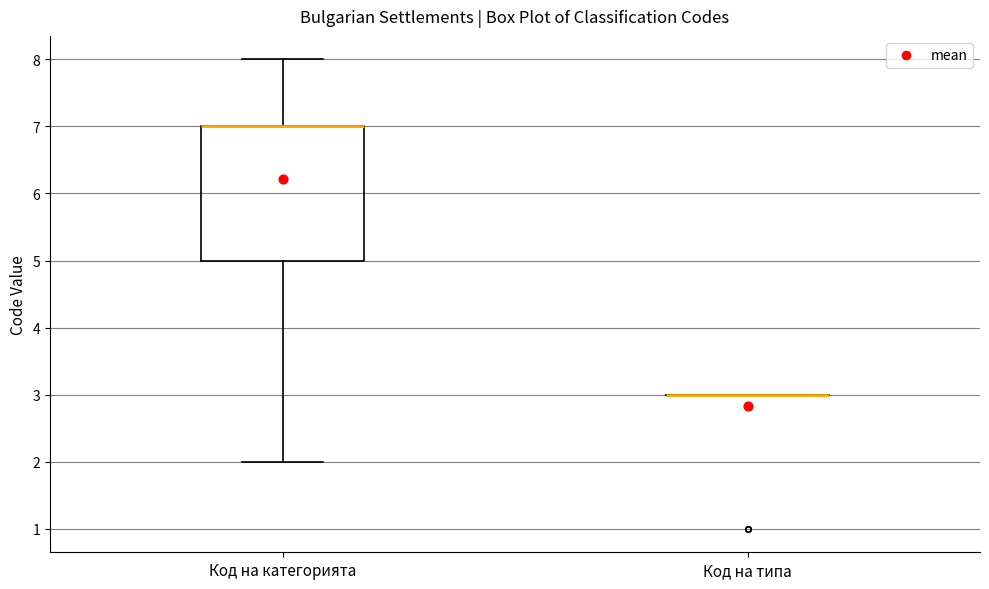

Reading left to right, read every box against the y-axis: the position of its median line, the range the box covers, and the ends of its whiskers. The values are not printed on the chart, so give them approximately, as read against the axis.

Код на категорията: median 7 (drawn on the box's upper edge), box 5 to 7, whiskers 2 to 8
Код на типа: box collapsed to a line at 3, whiskers 3 to 3